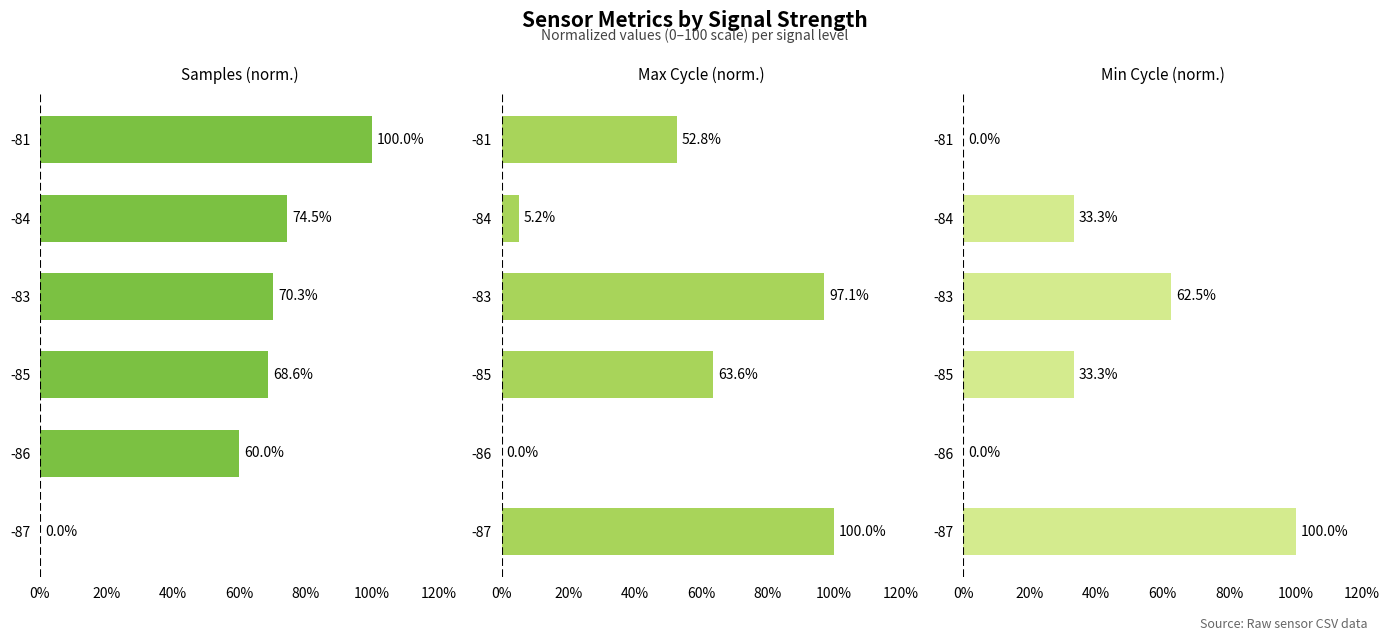

What is the difference between the maximum and minimum values in the Min Cycle (norm.) series?

100.0